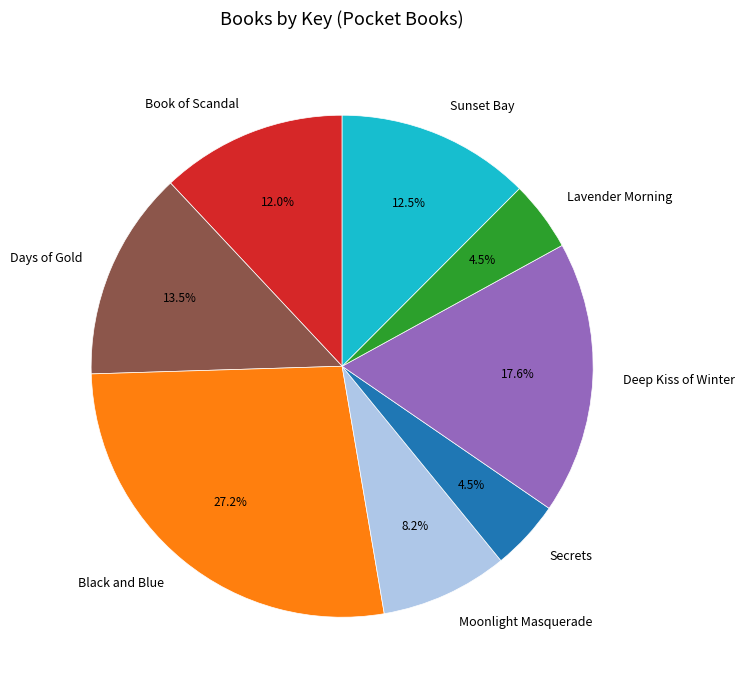

Which category has the biggest portion of the pie?

Black and Blue